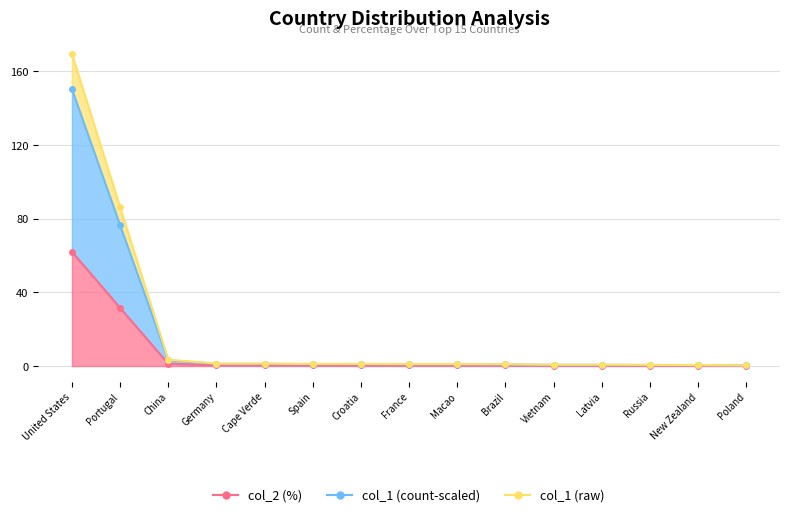

Which category has the lowest value across all series?

Poland